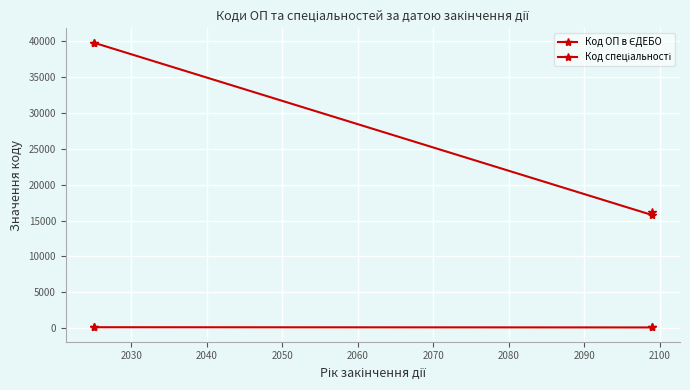

What is the value of the Код спеціальності point at the 4th from the left?

171